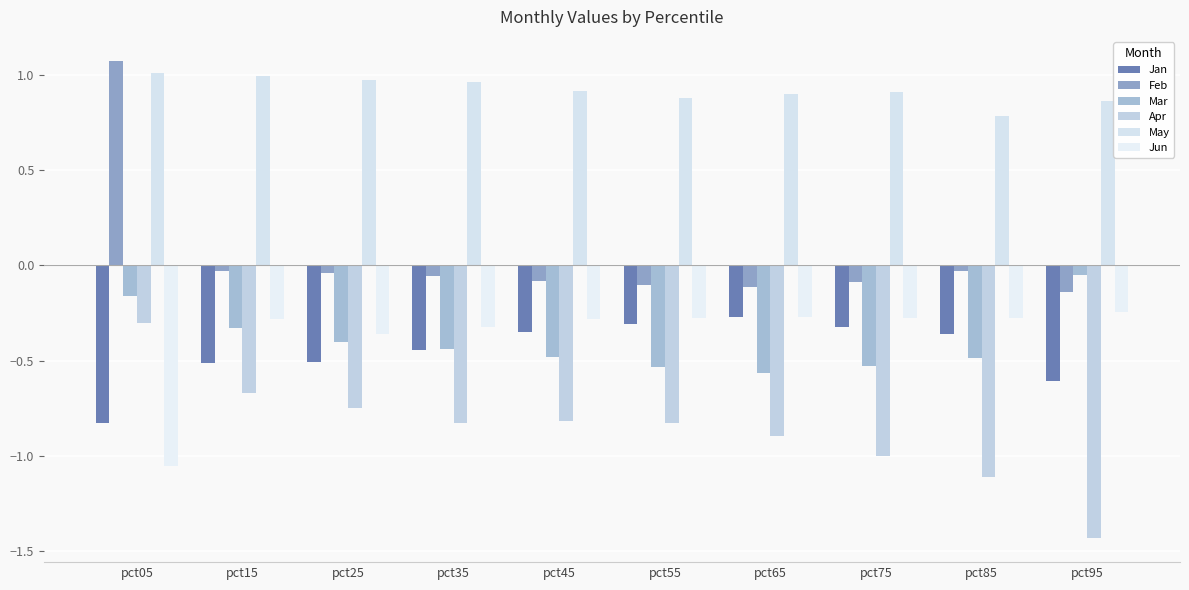

At which category does the chart reach its minimum across all series?

pct95